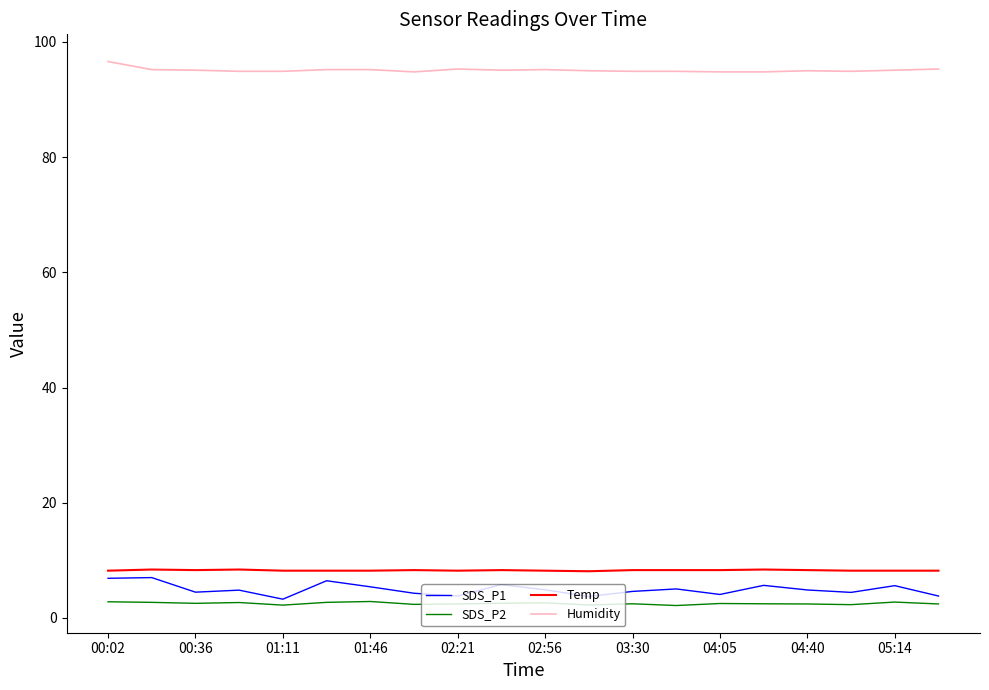

True or false: SDS_P2 and Humidity cross at least once.

False